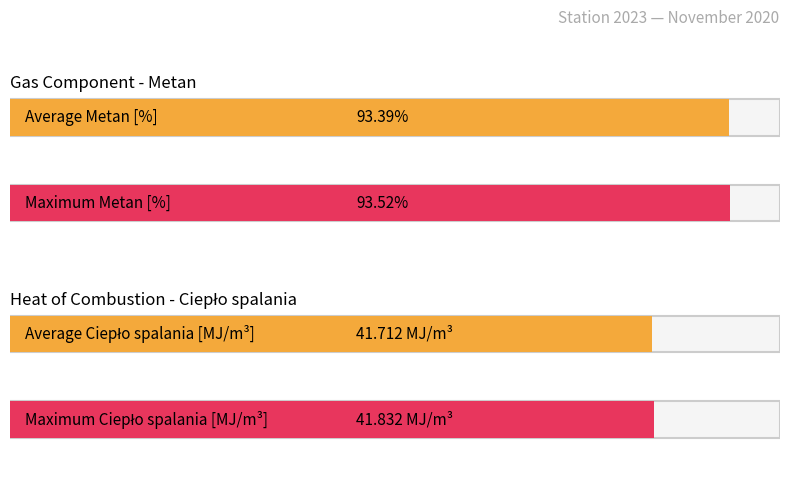

Which series has the widest spread of values?

Metan [%]